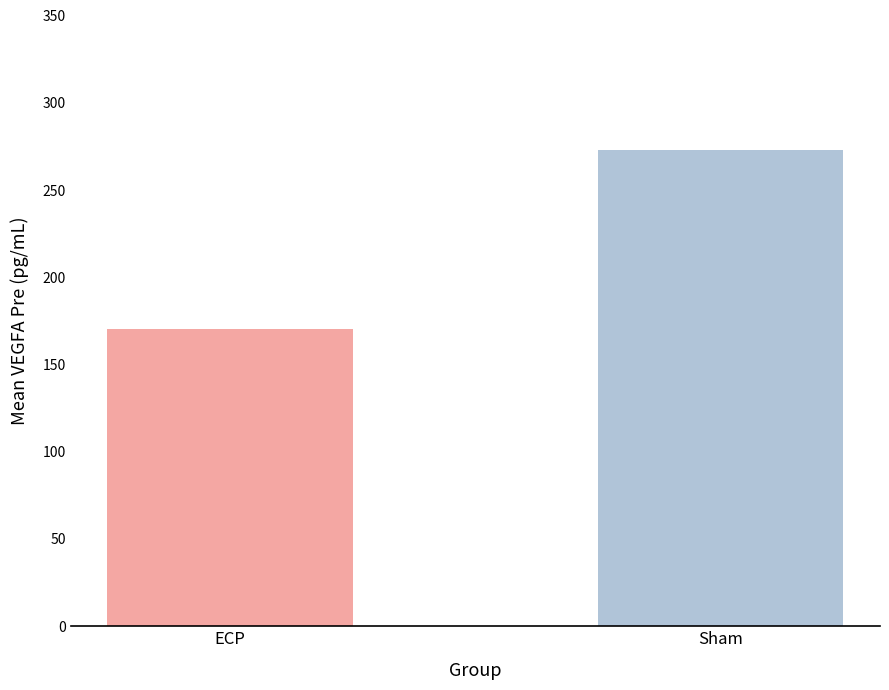

What is the difference between the values at ECP and Sham?

102.4